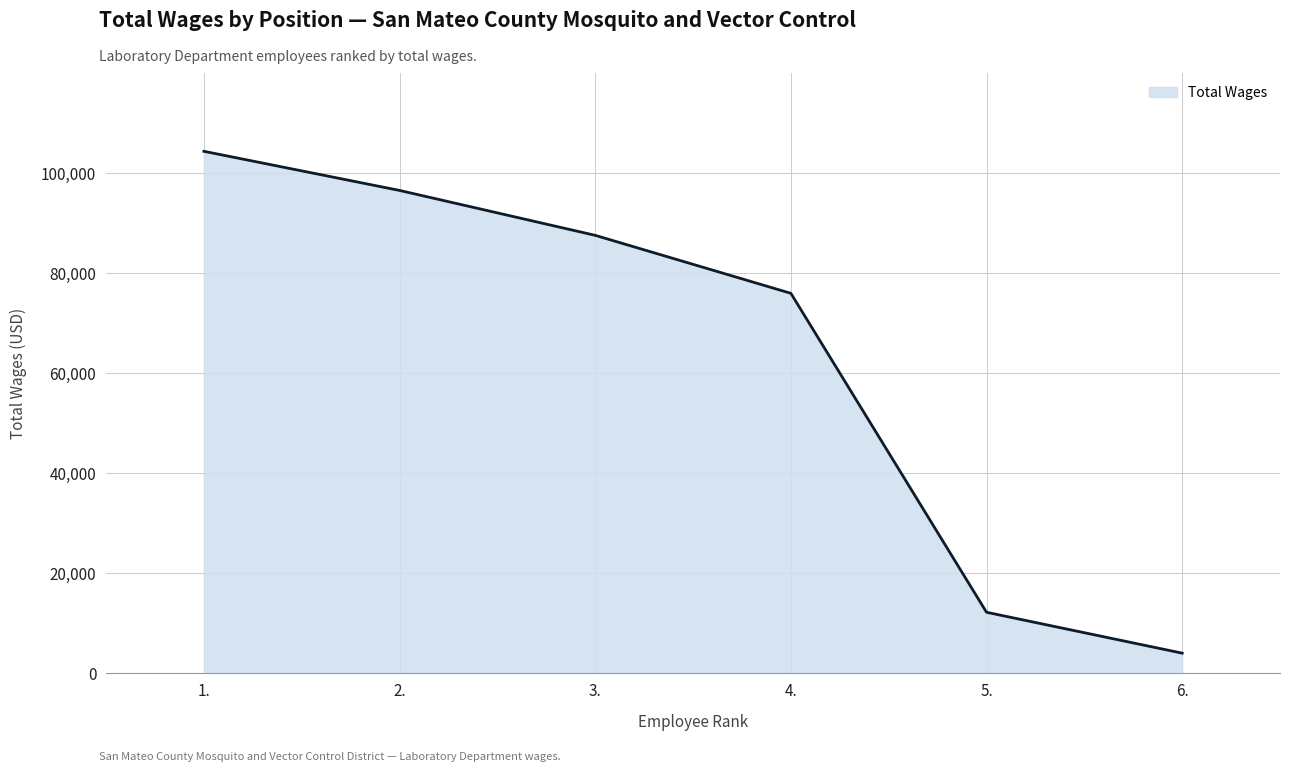

How many series are shown in this chart?

1